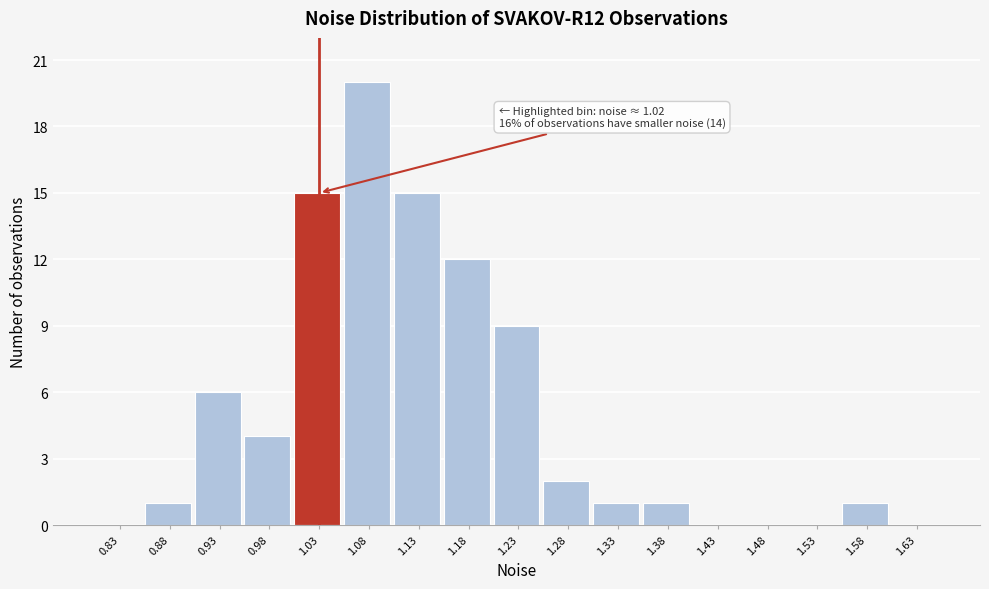

Over which range of the x-axis is the bar tallest?

1.05 to 1.10